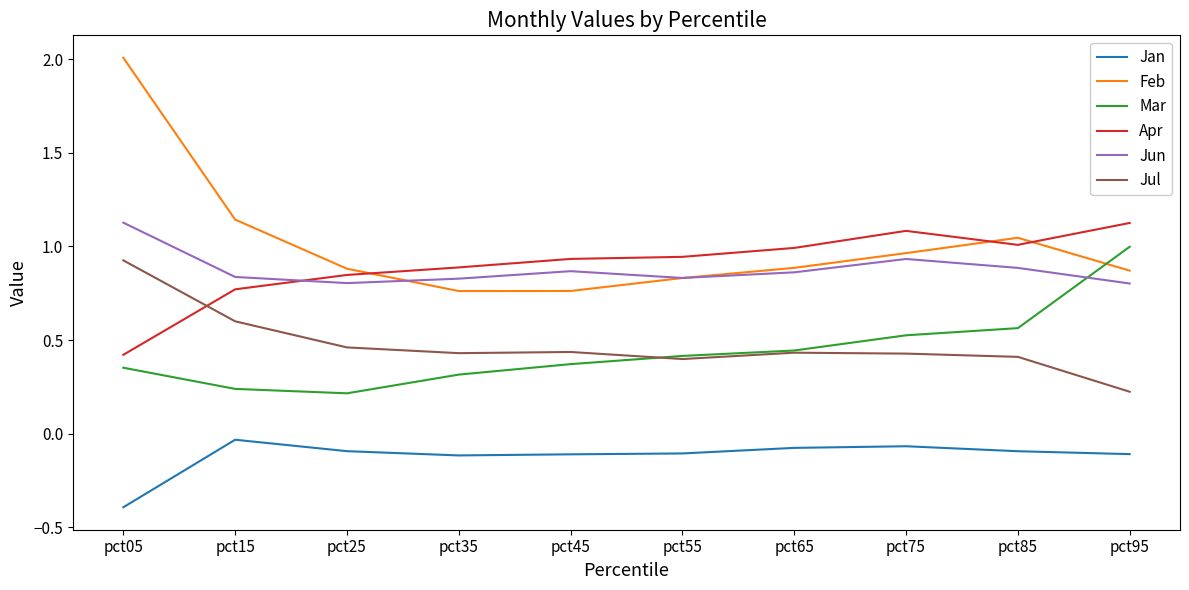

True or false: Jun has a value of 1.1 at pct15.

False